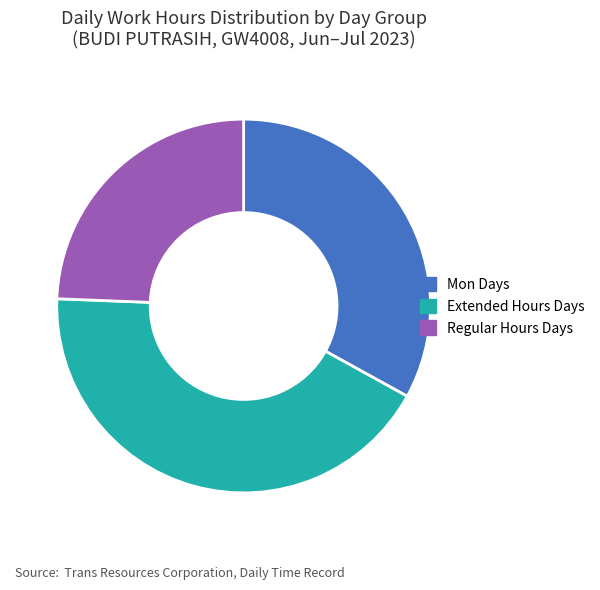

What is the largest slice in the pie chart?

Extended Hours Days